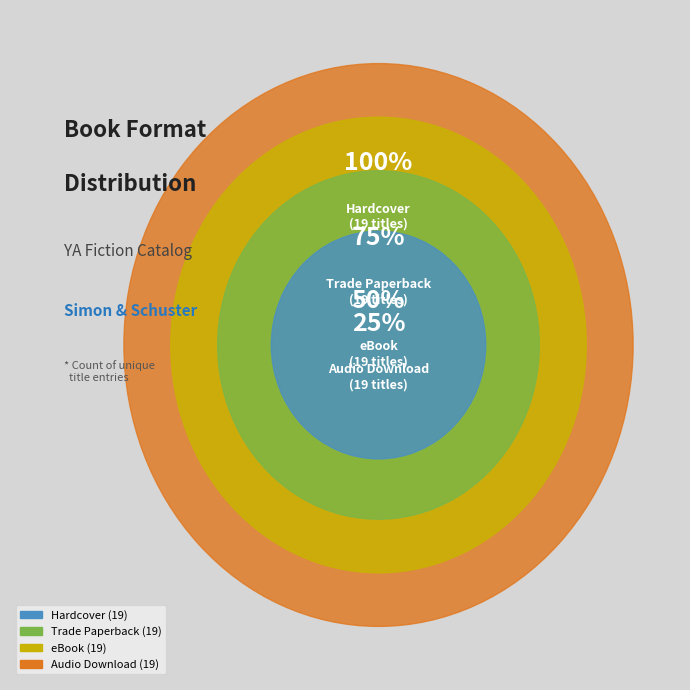

What is the ratio of the value at Trade Paperback to the value at eBook?

1.0